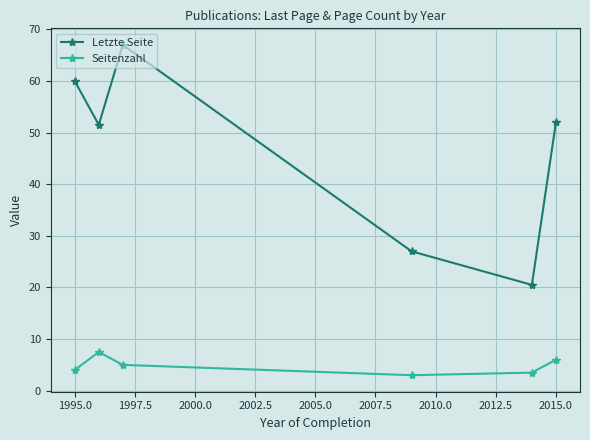

What is the difference between the maximum and minimum values in the Letzte Seite series?

46.5